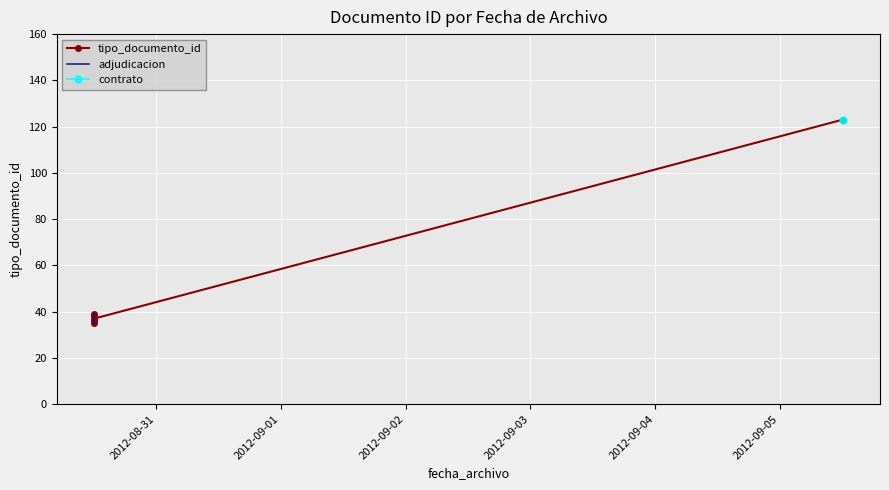

What is the approximate value at 2012-09-05 12:04:56?

123